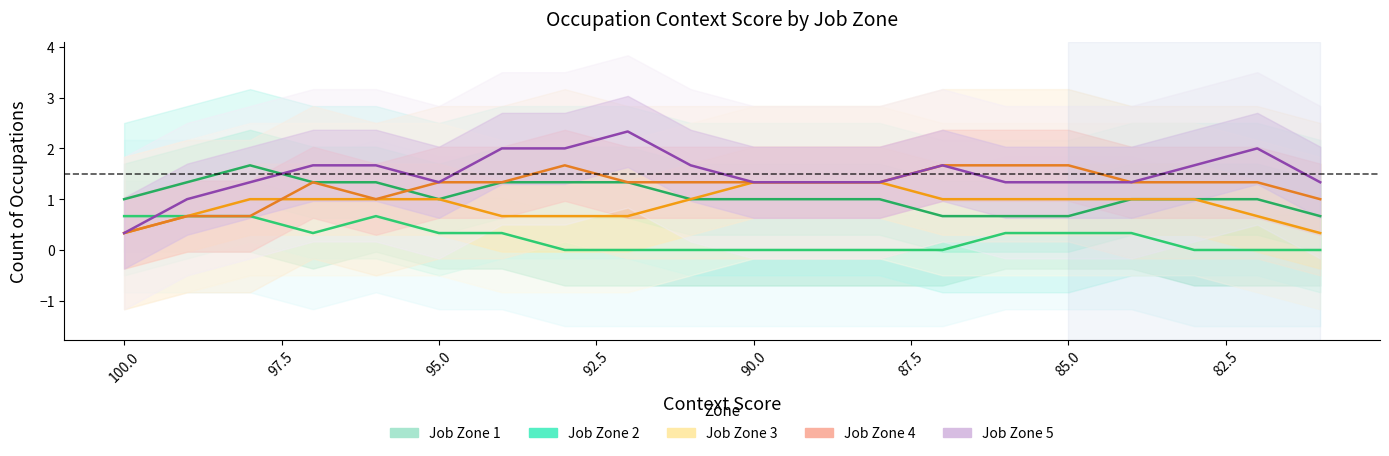

Is it true that Job Zone 4 equals 5 at 16?

True